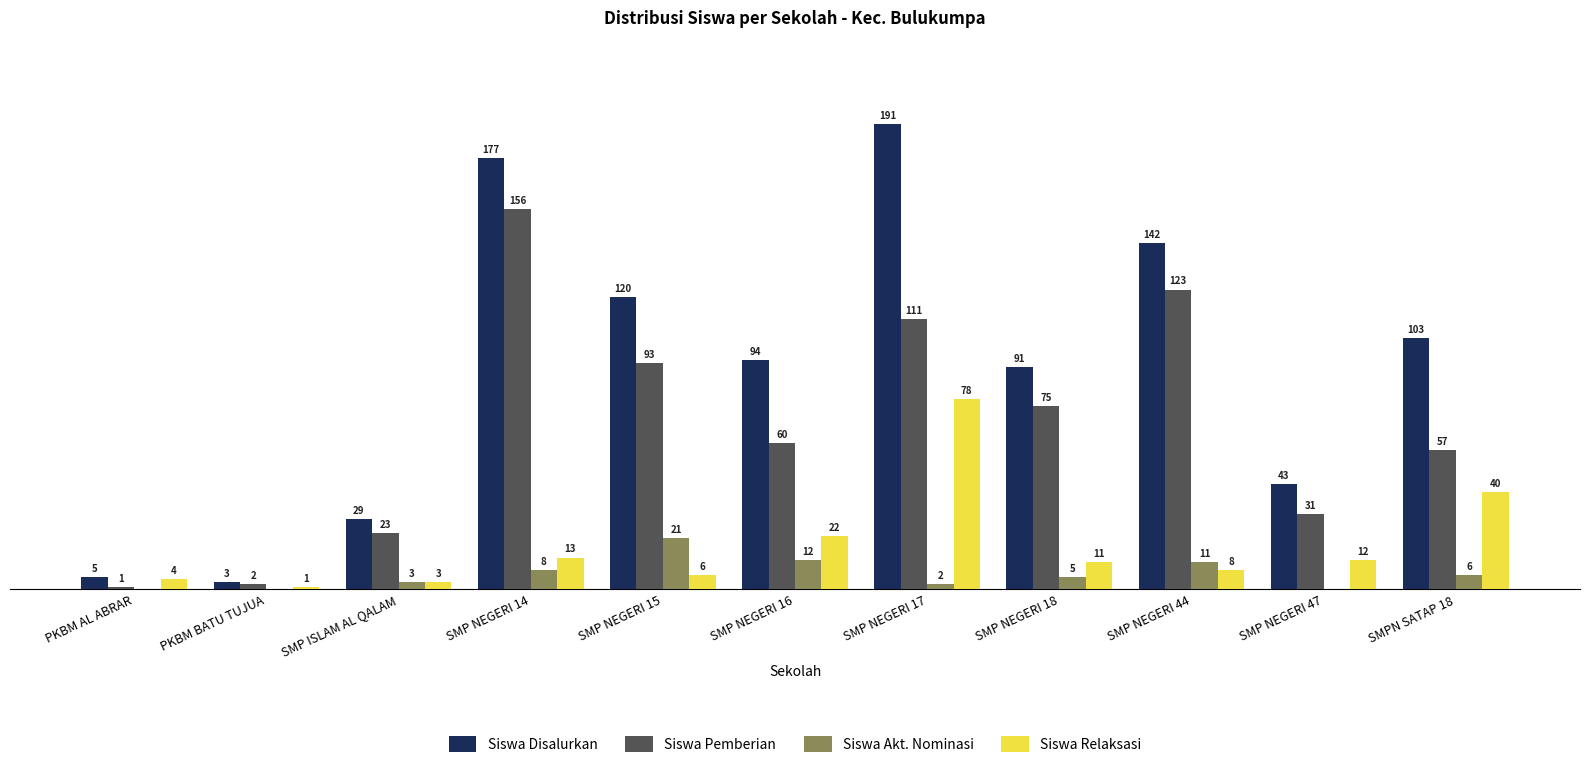

Where is Siswa Relaksasi nearest to the value 39?

SMPN SATAP 18